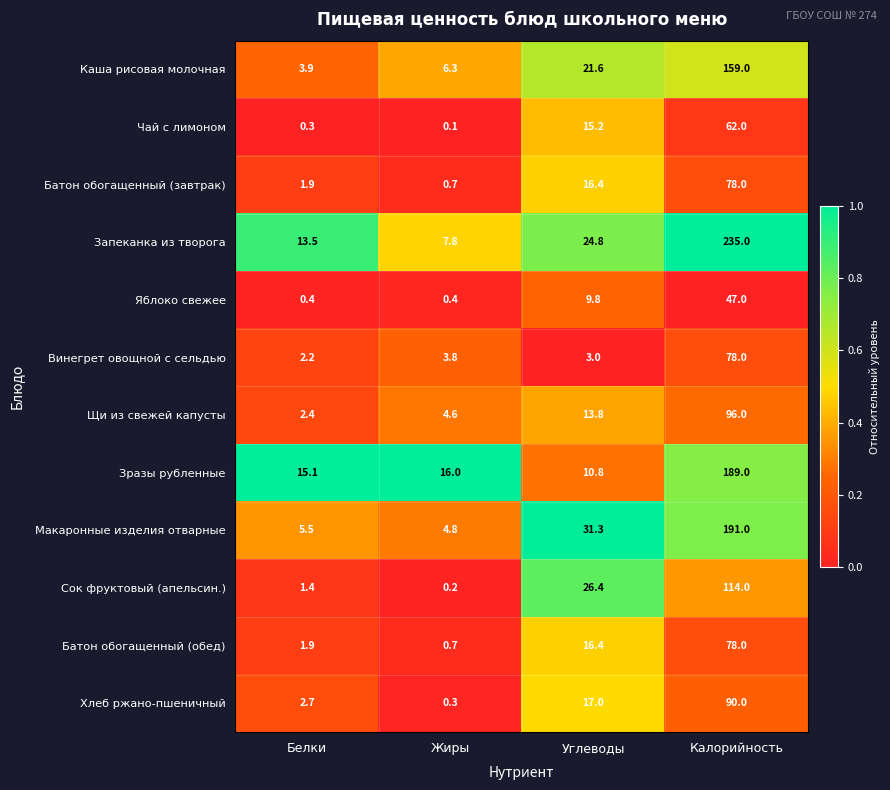

Which series has the largest total across all categories?

Запеканка из творога